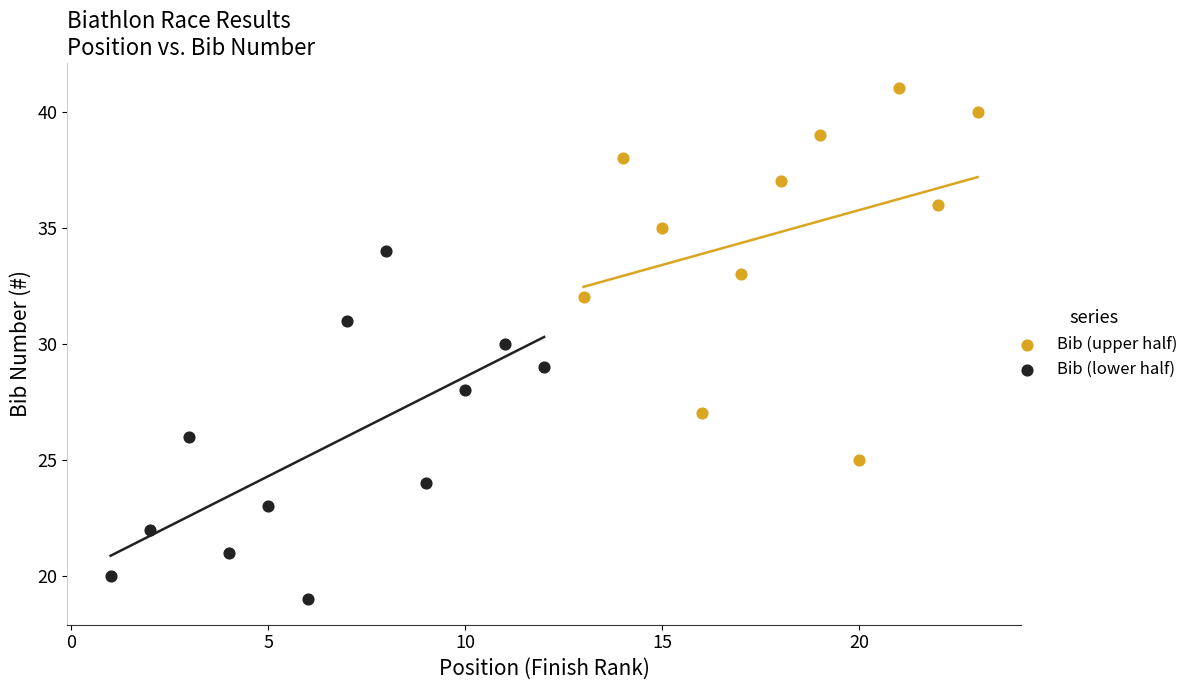

Which series contains the highest Y value?

Bib (upper half)